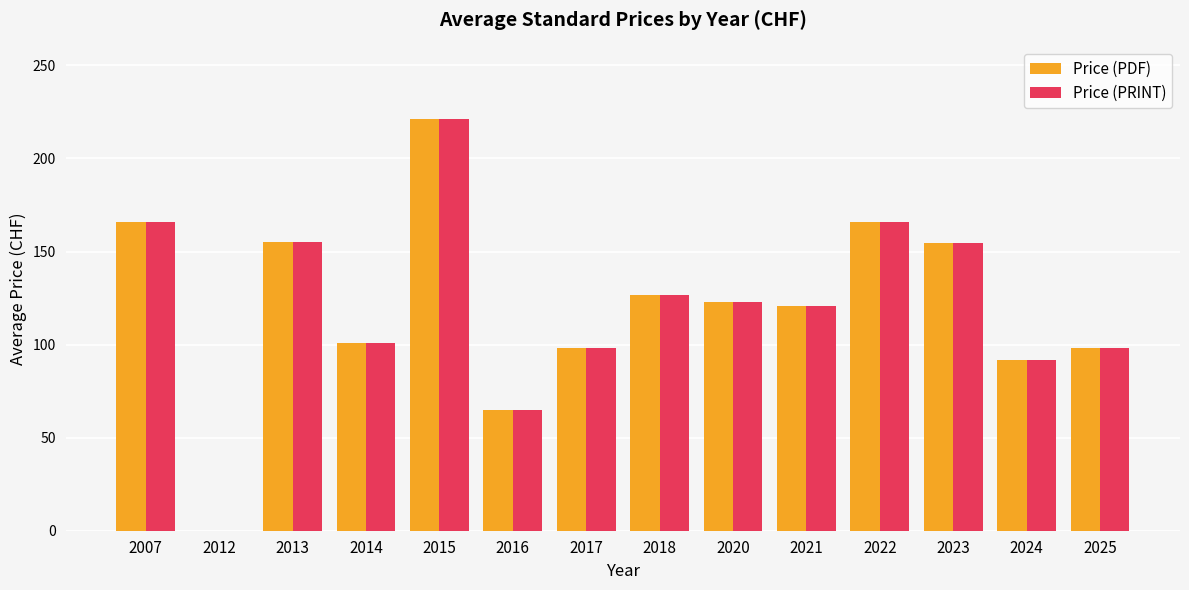

How many groups of bars are there?

14